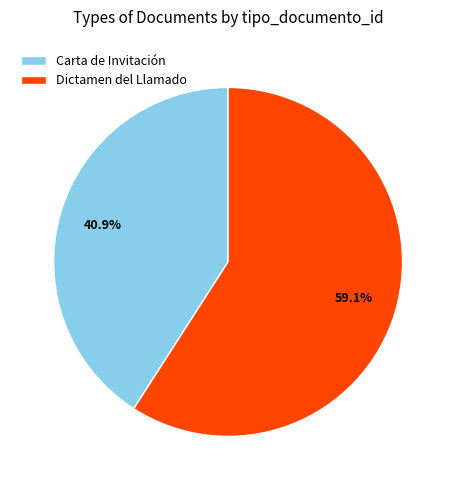

What is the smallest slice in the pie chart?

Carta de Invitación